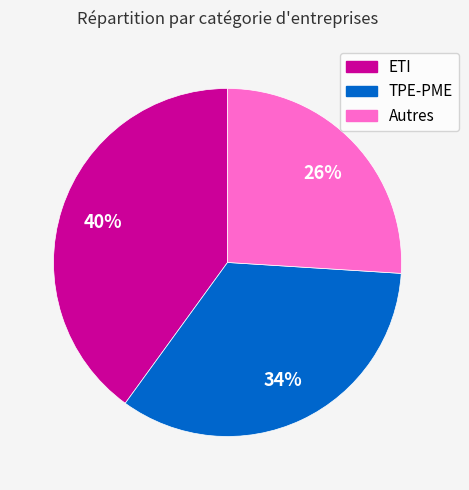

Count the number of slices in the pie.

3